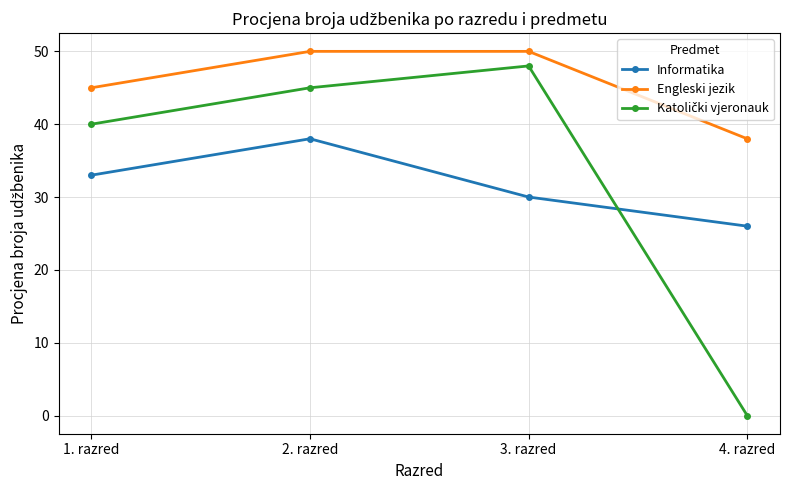

What is the difference between the highest and lowest values at 4. razred?

38